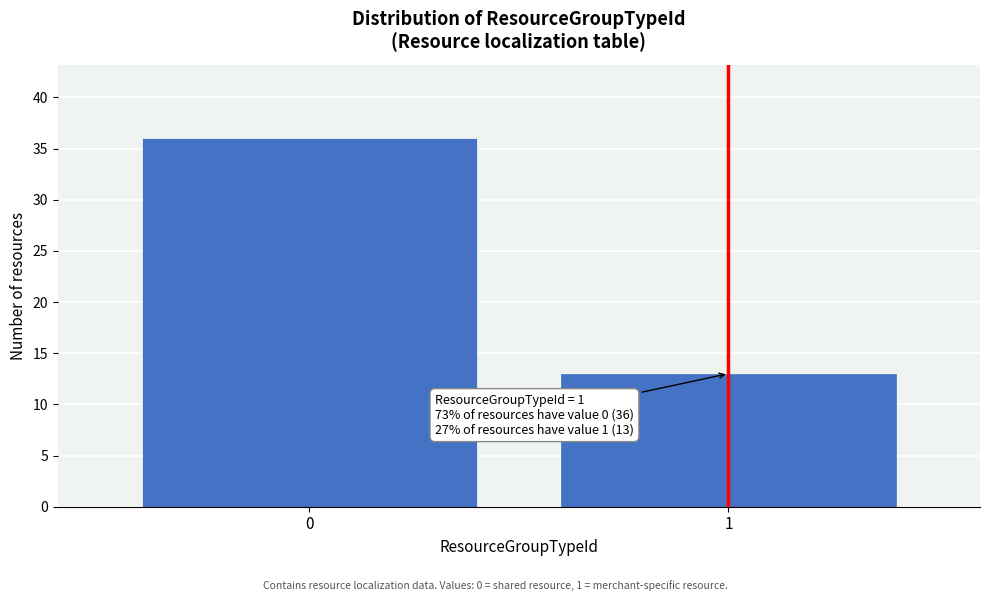

Reading left to right, extract all data points from this chart.

36	13